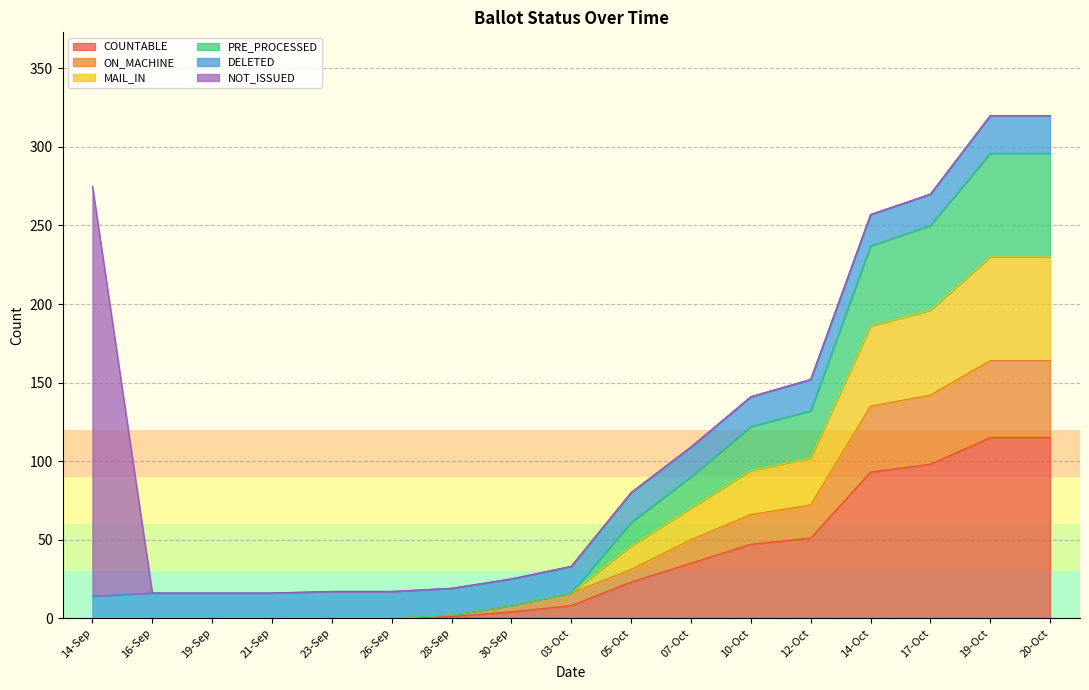

Which category has the highest value in the COUNTABLE series?

19-Oct